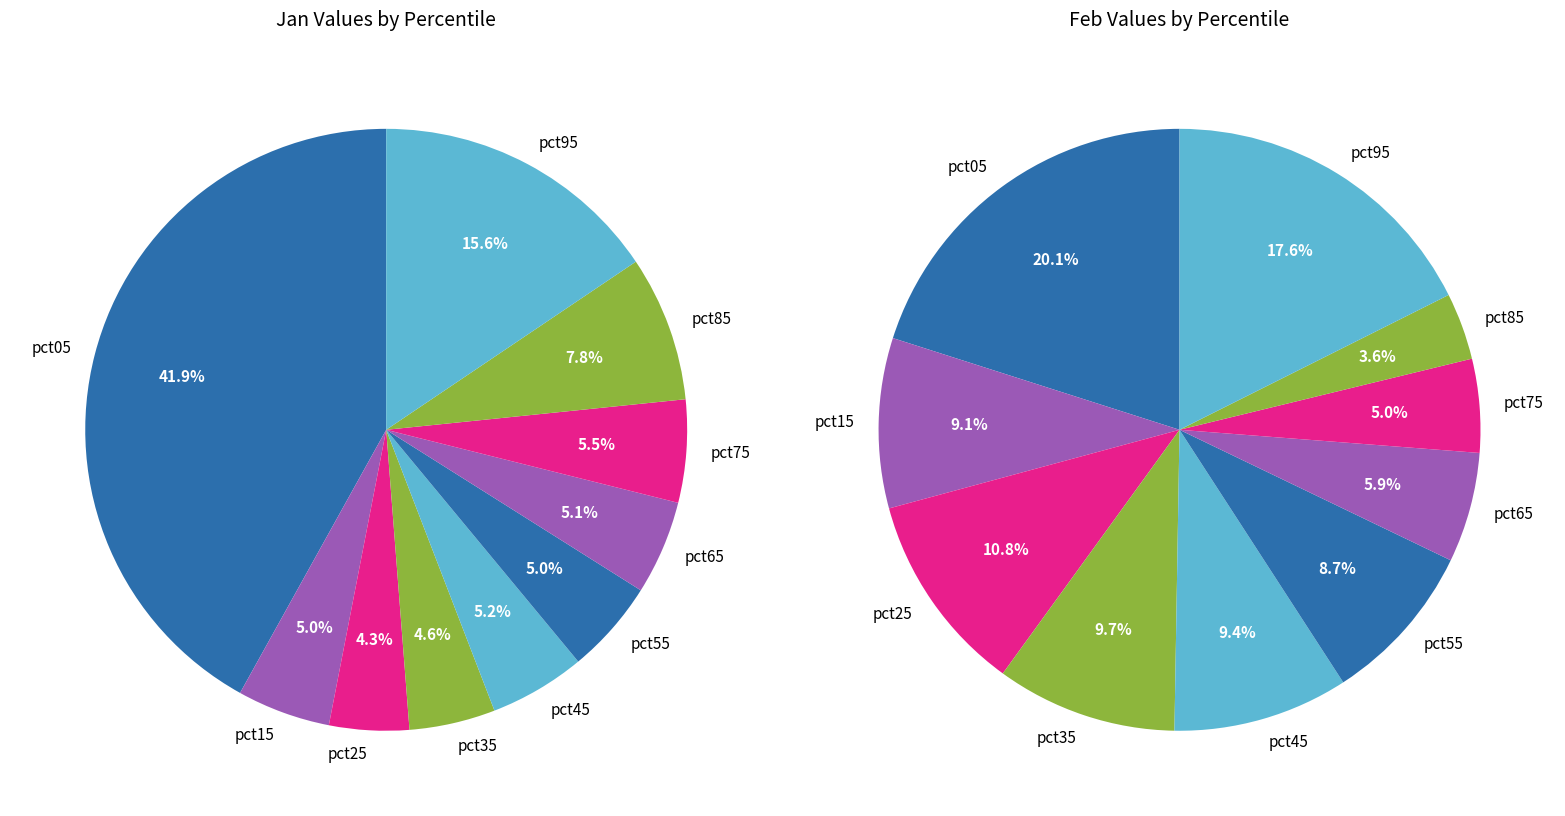

The 9 slice represents 18% of the pie. True or false?

True